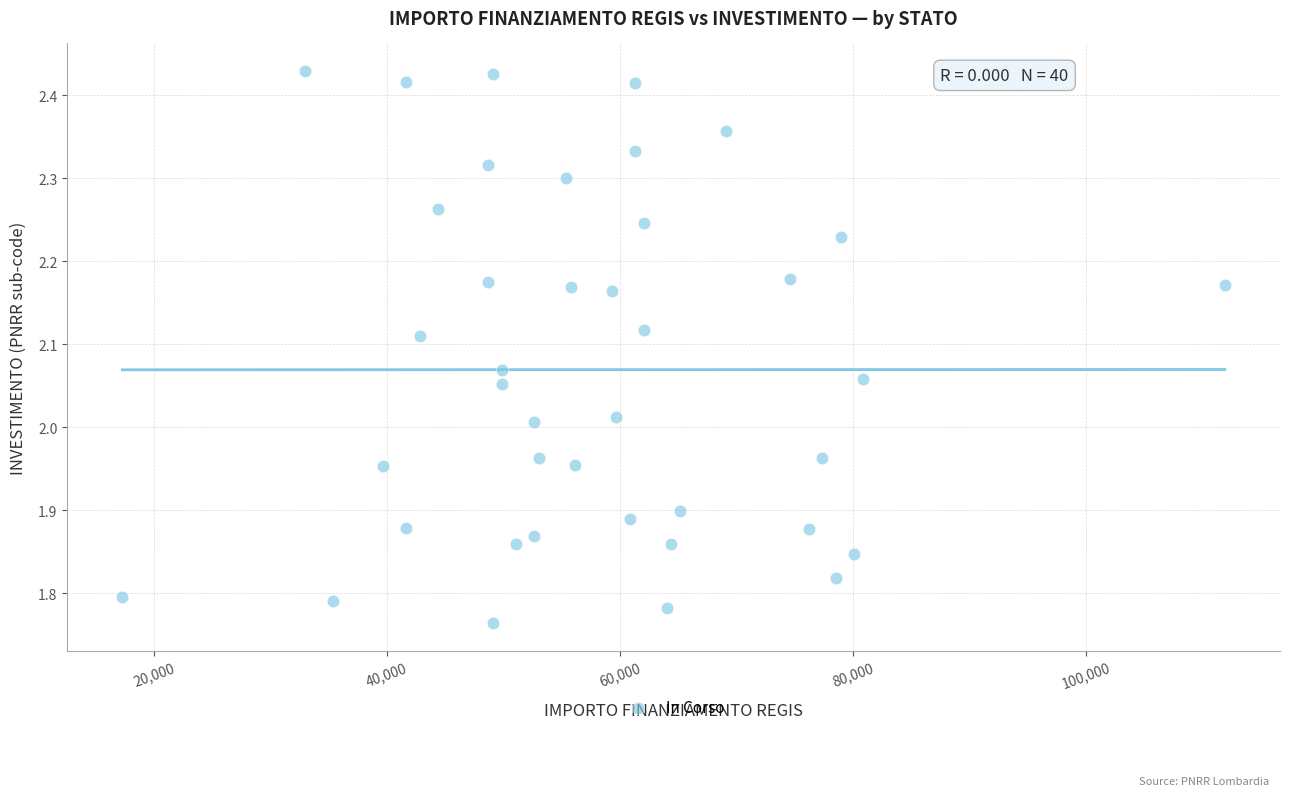

What is the range of X values (max minus min)?

94665.7